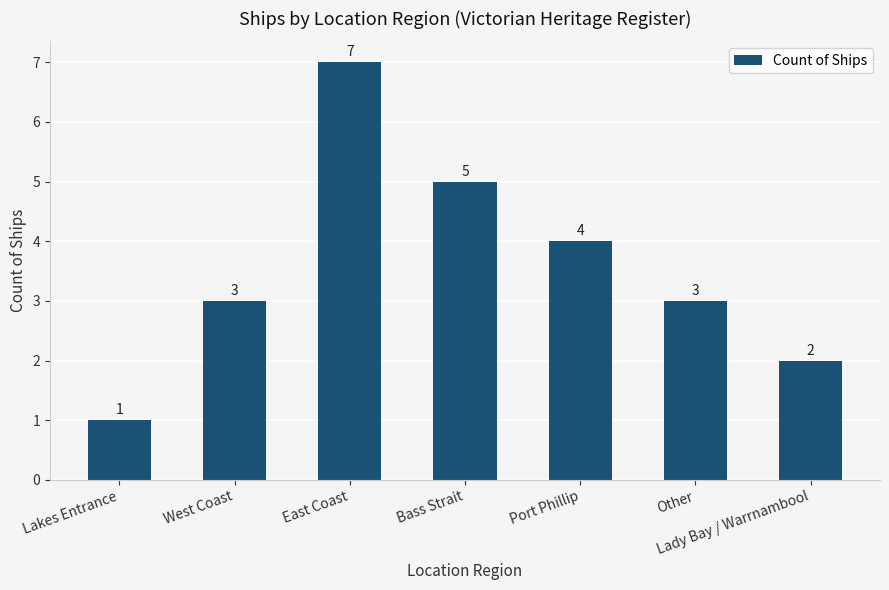

What is the sum of the values at West Coast and East Coast?

10